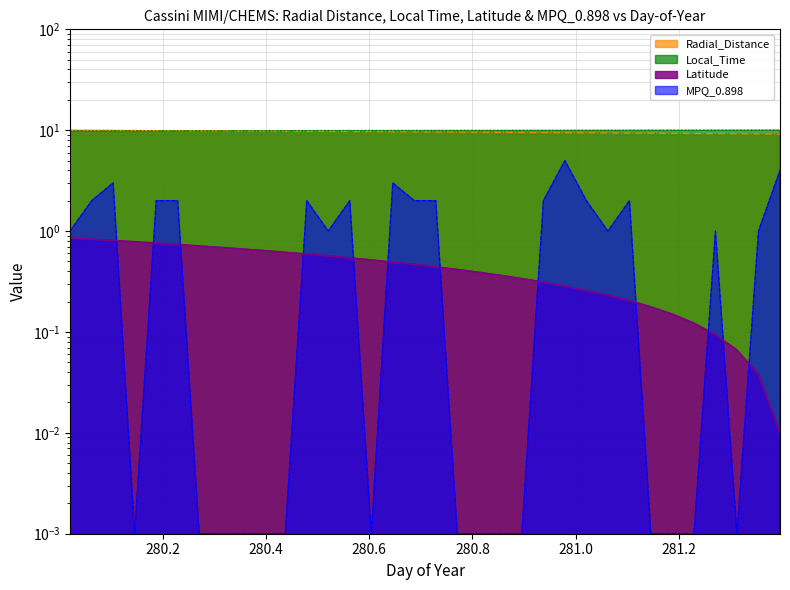

Which series has the largest total across all categories?

Local_Time